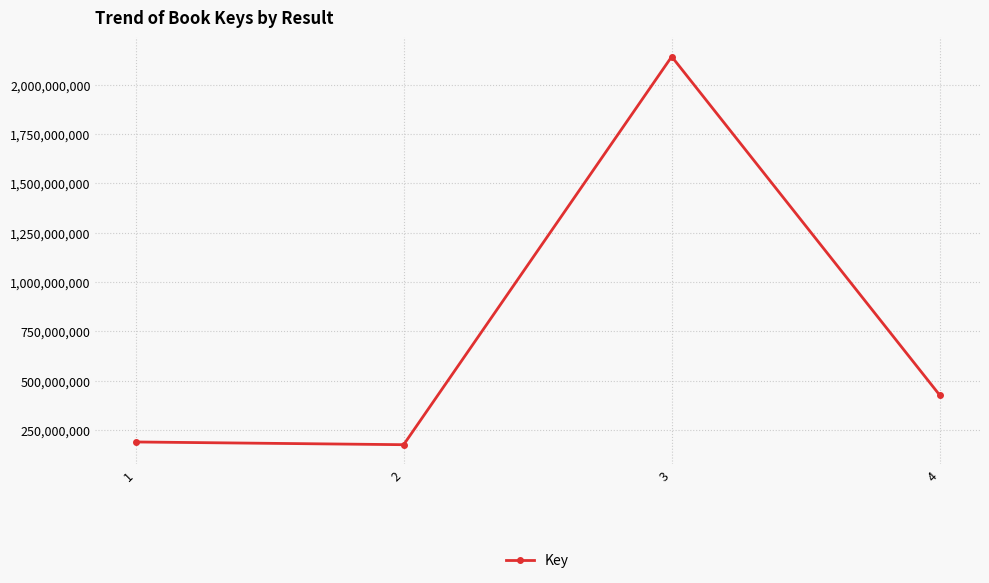

Approximately how many times larger is the value at 4 compared to 2?

2.4